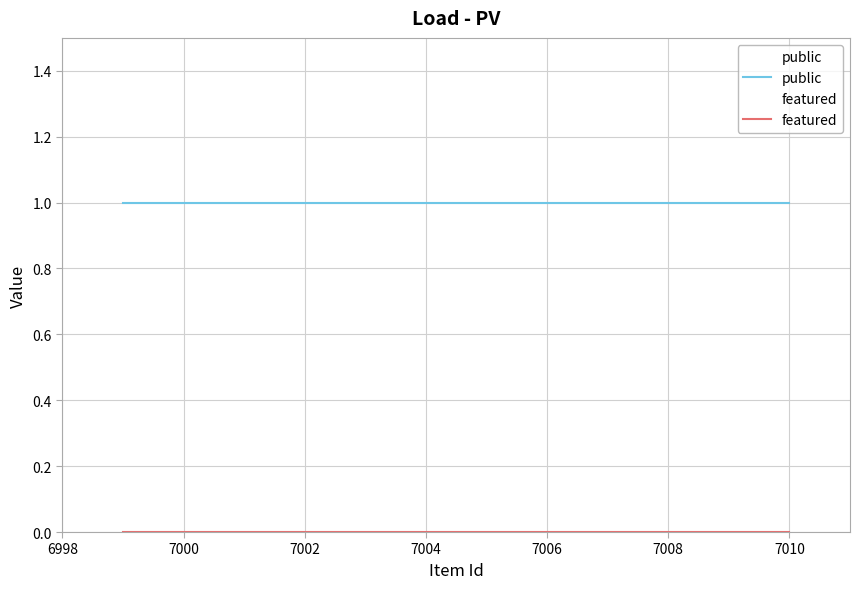

True or false: public and featured intersect in this chart.

False